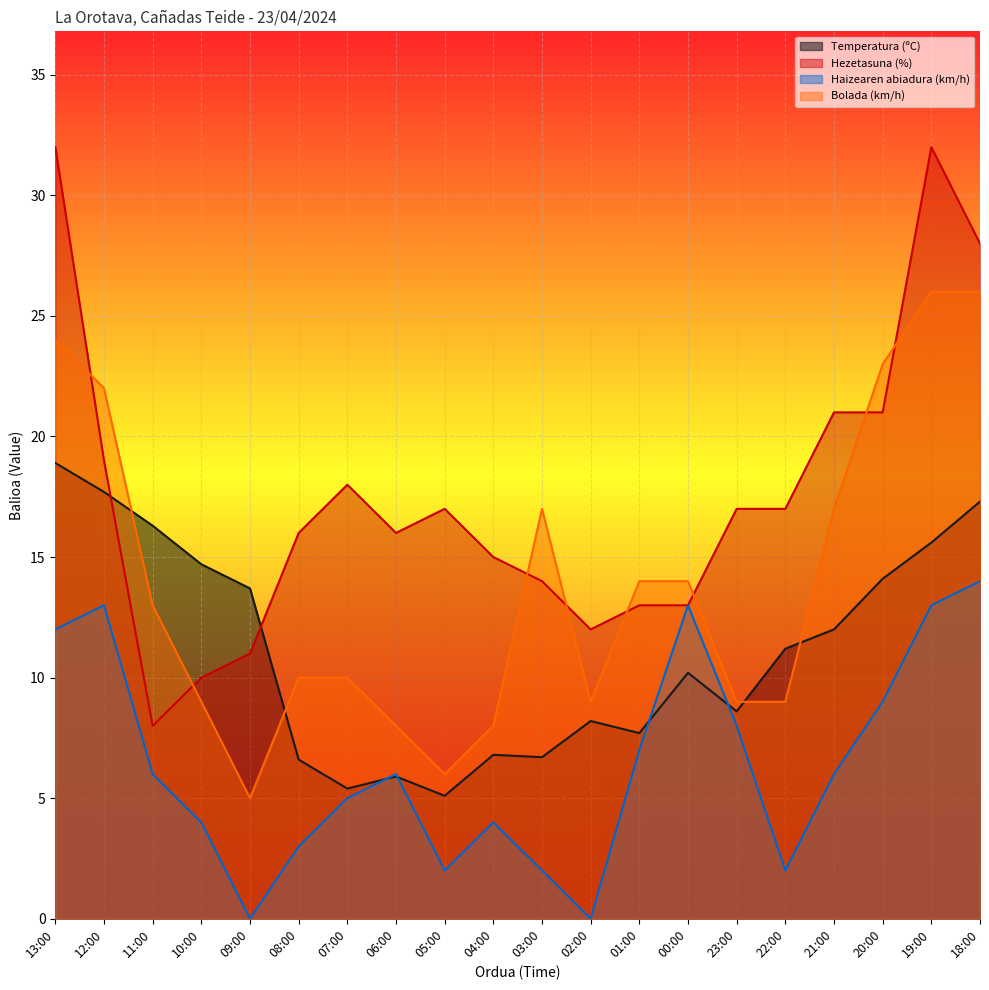

Is it true that Hezetasuna (%) equals 7.9 at 02:00?

False